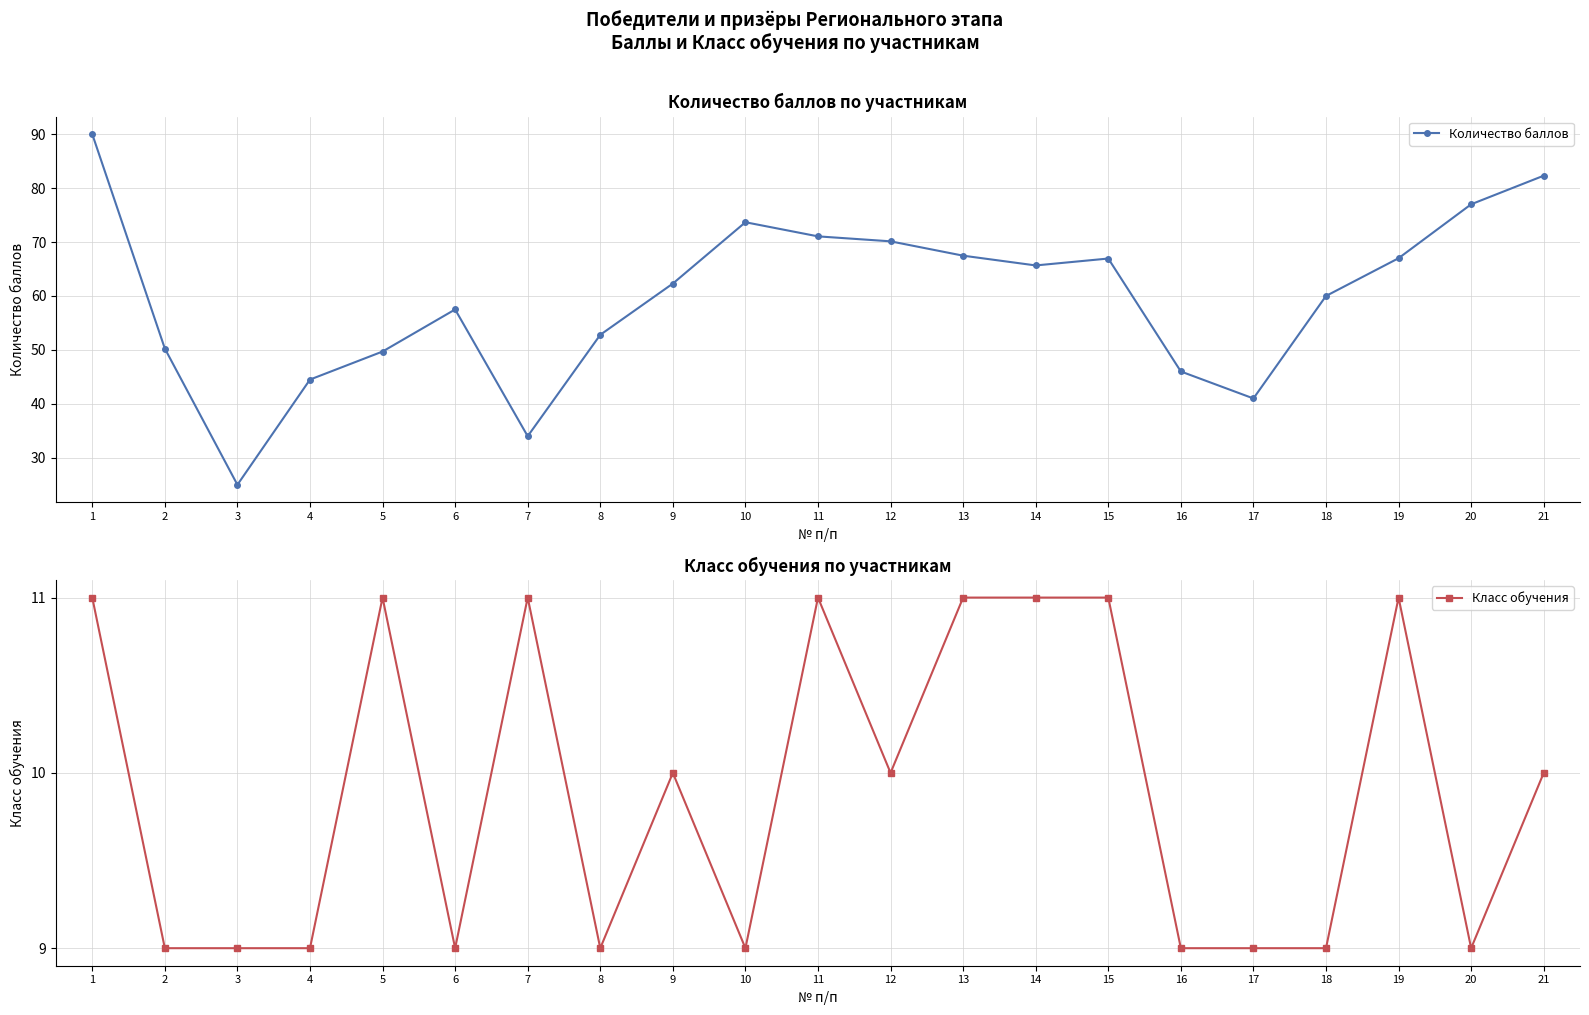

Is the value of Класс обучения at 19 greater than the value of Количество баллов at 7?

No